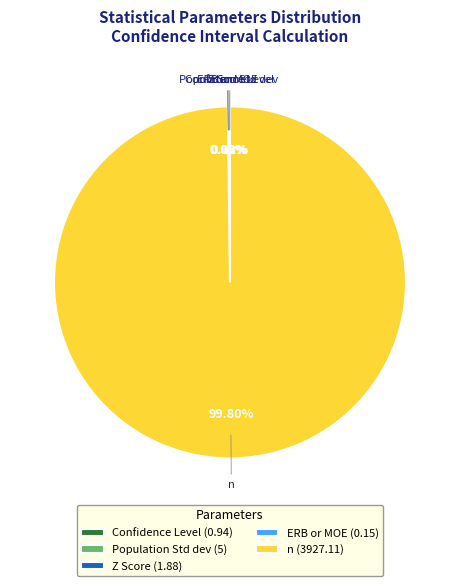

To the nearest percent, what is the difference between the largest and smallest slice percentages?

100%